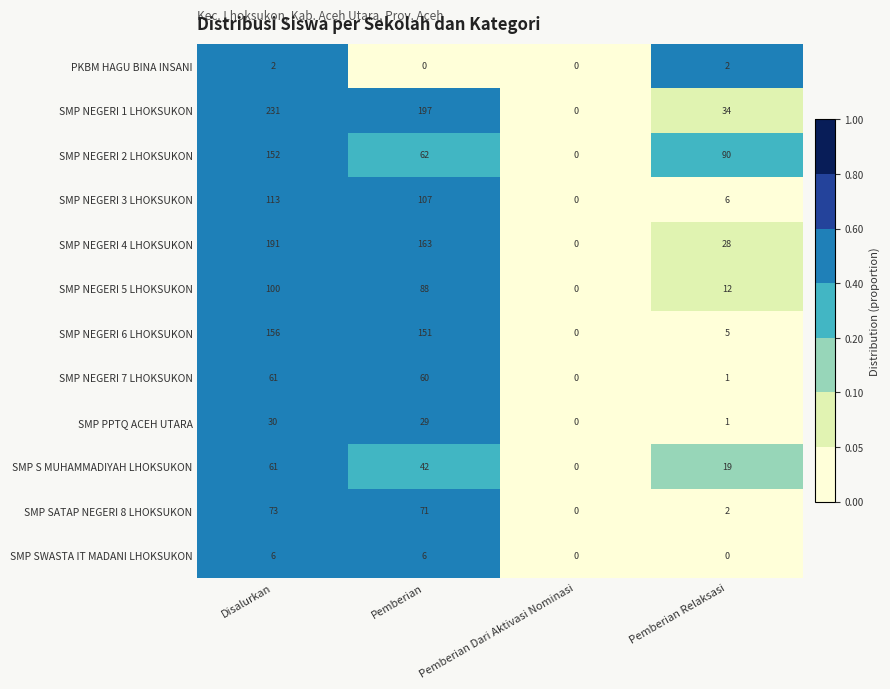

How many series are shown in this chart?

12